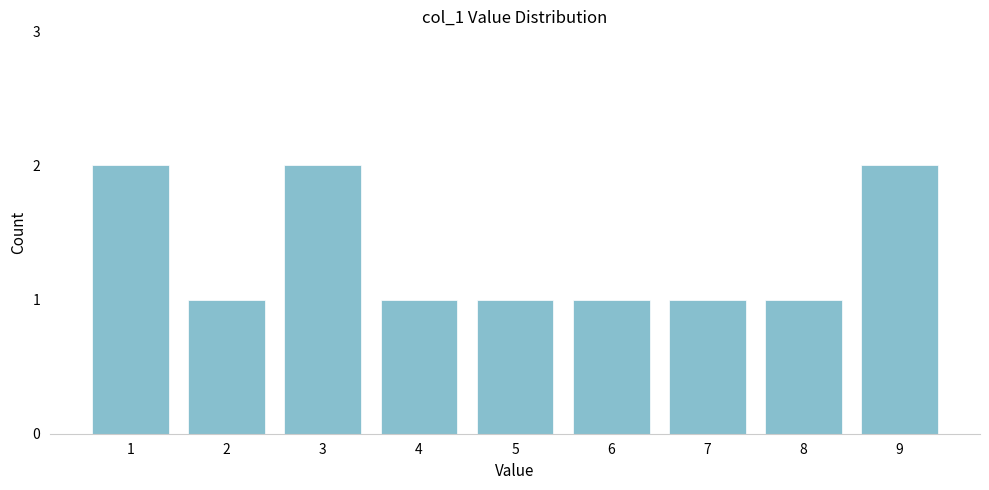

Reading left to right, extract all data points from this chart.

2	1	2	1	1	1	1	1	2